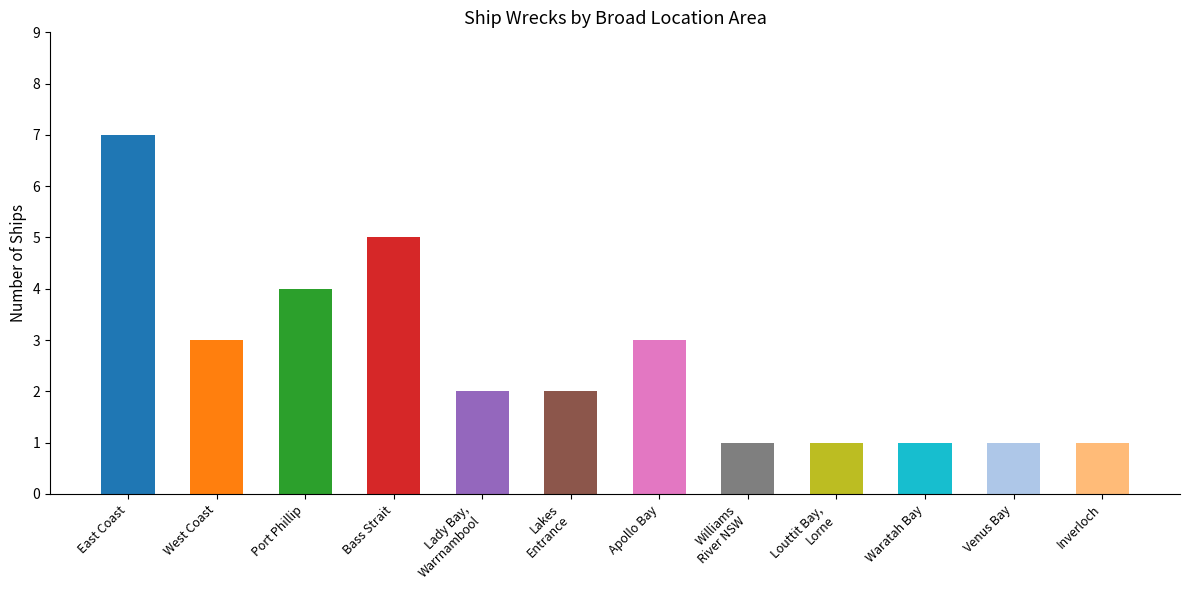

The value at East Coast is 7. True or false?

True